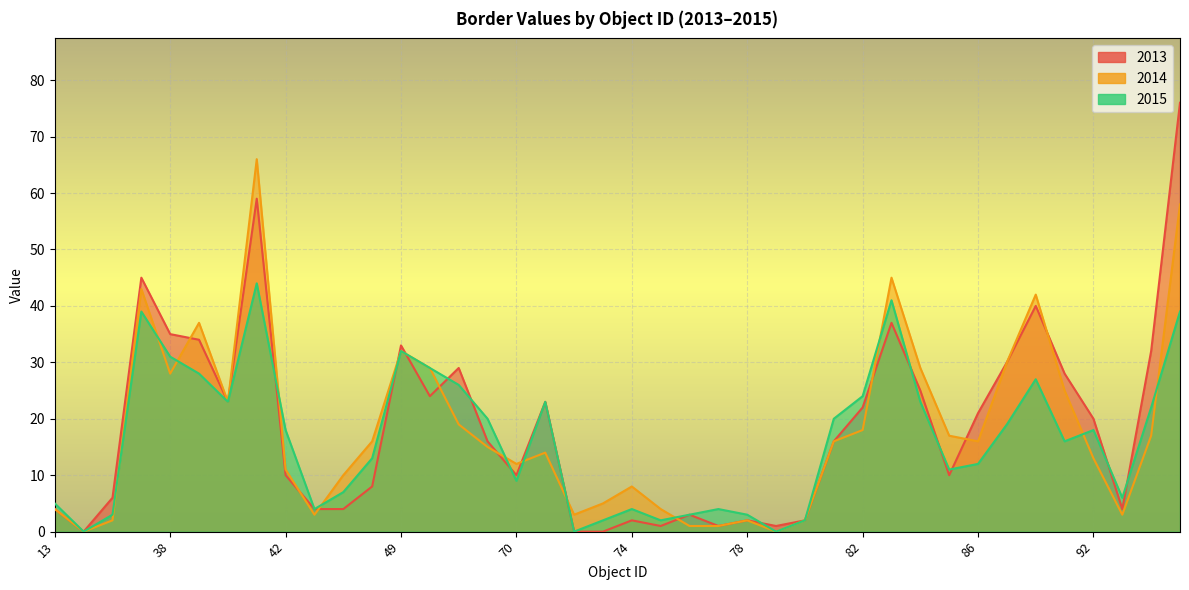

At which label does 2013 first exceed 16?

37